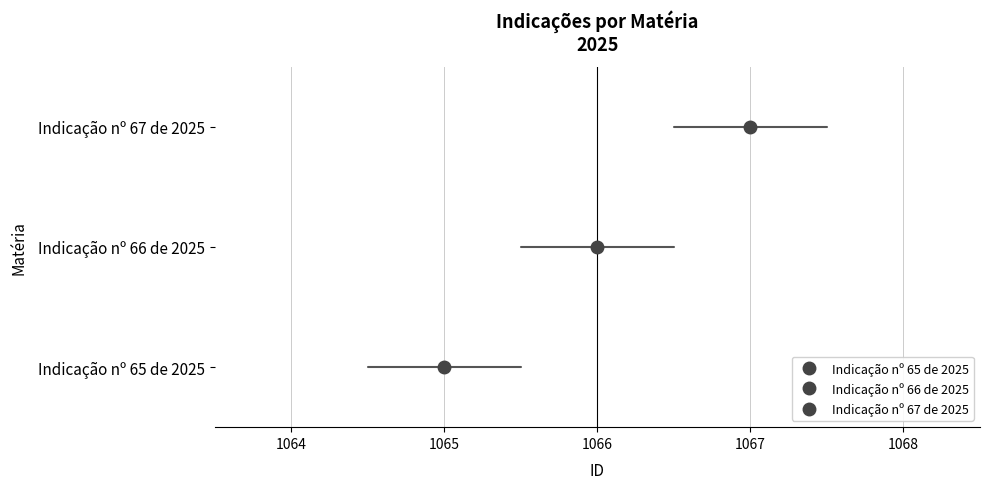

What is the average value?

1066